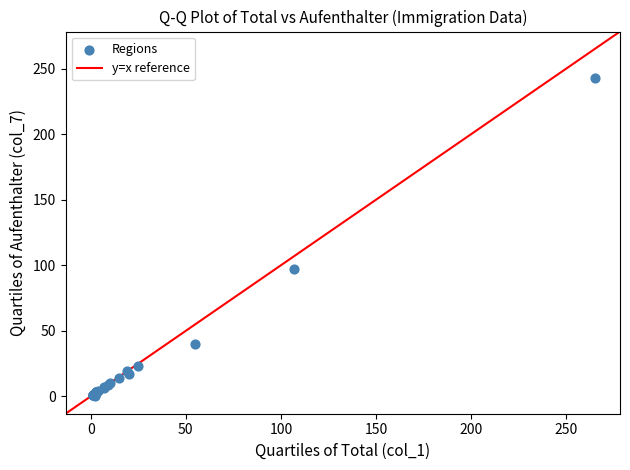

What Y value in the scatter plot is closest to 121?

97